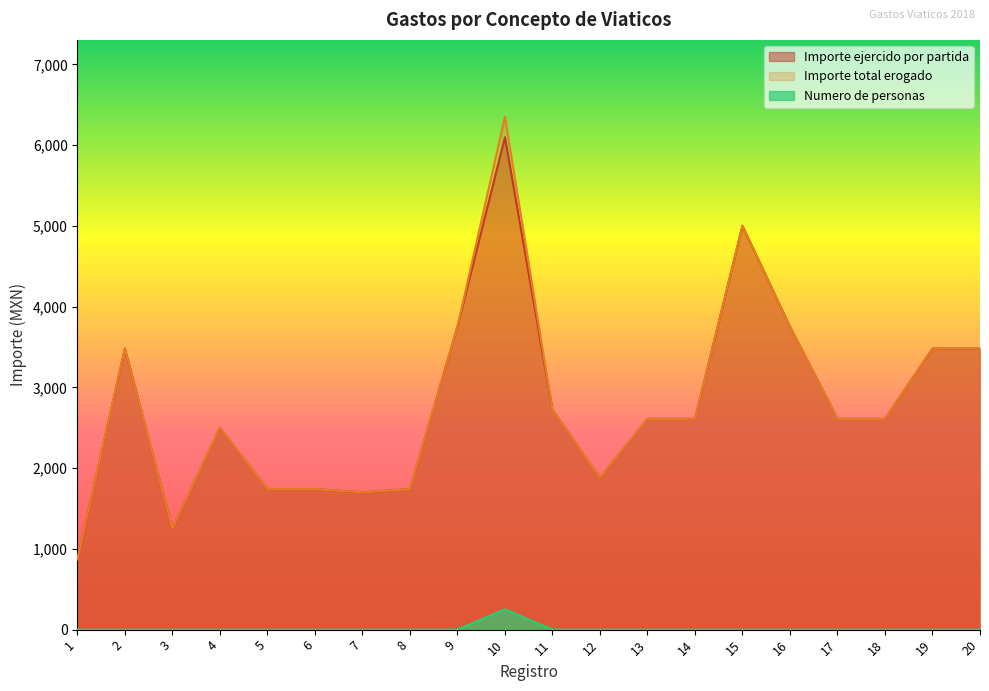

Where is Numero de personas nearest to the value 126?

1